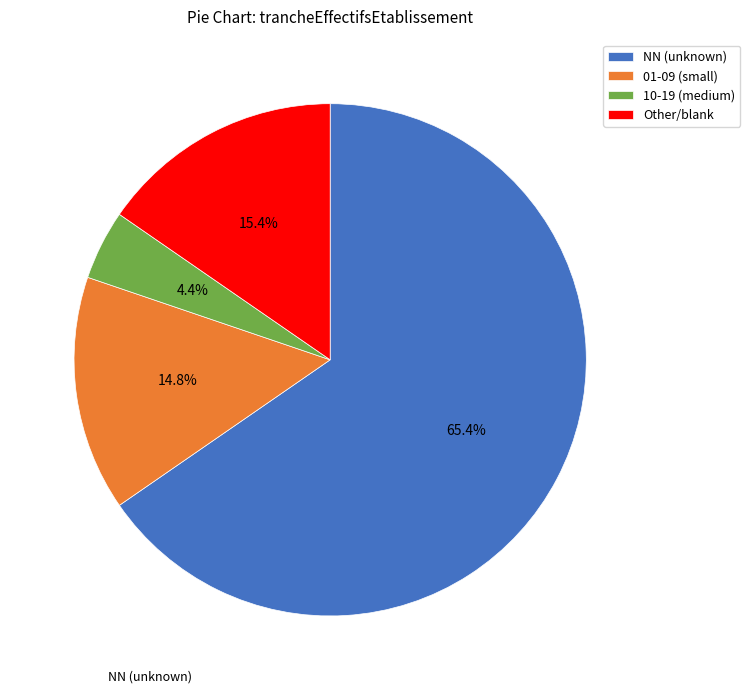

Rank the categories by value from lowest to highest.

10-19 (medium), 01-09 (small), Other/blank, NN (unknown)